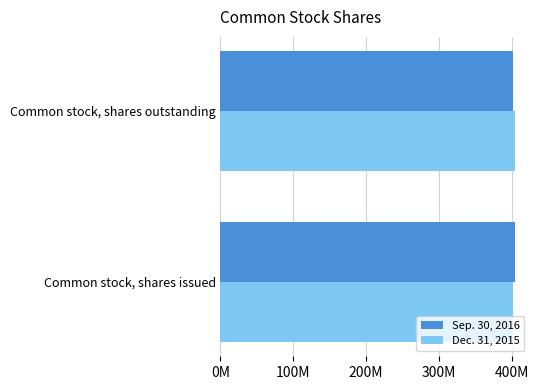

What are all the series names shown in the legend?

Sep. 30, 2016, Dec. 31, 2015